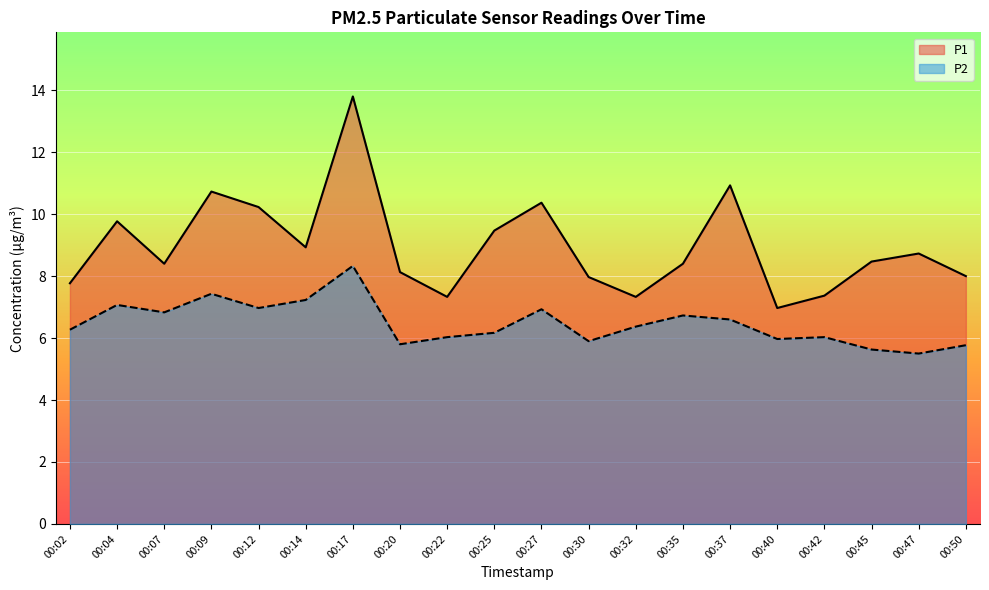

At how many categories does at least one series exceed 10?

5